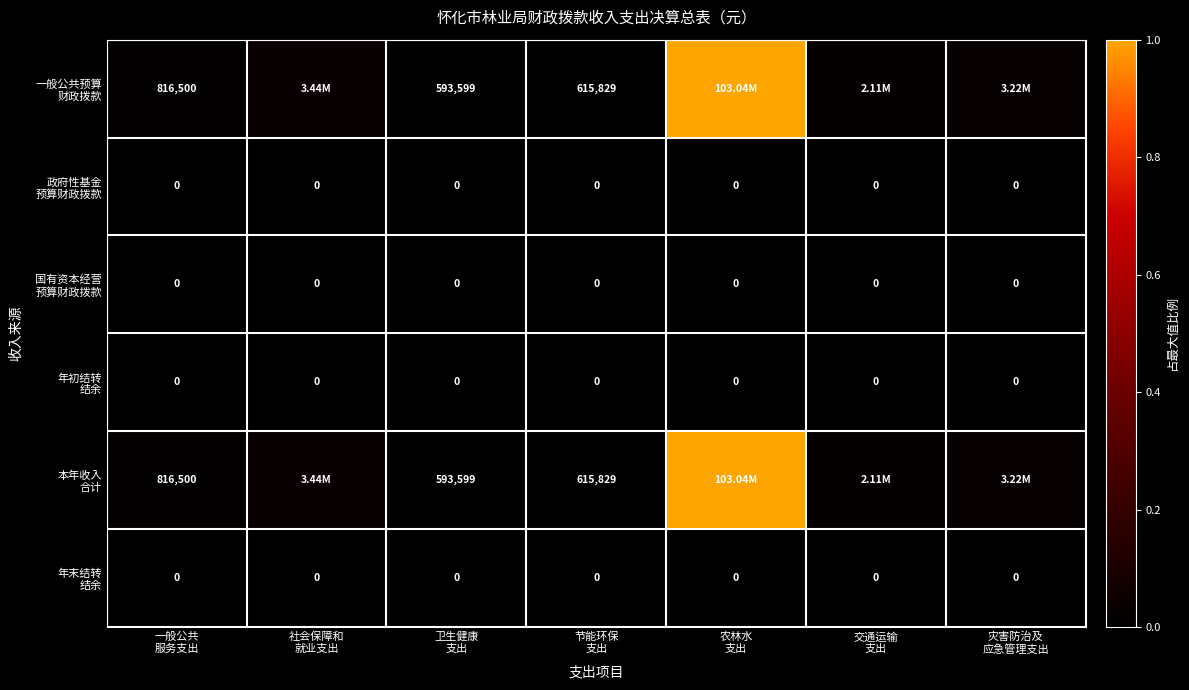

Which series has the largest total across all categories?

一般公共预算 财政拨款